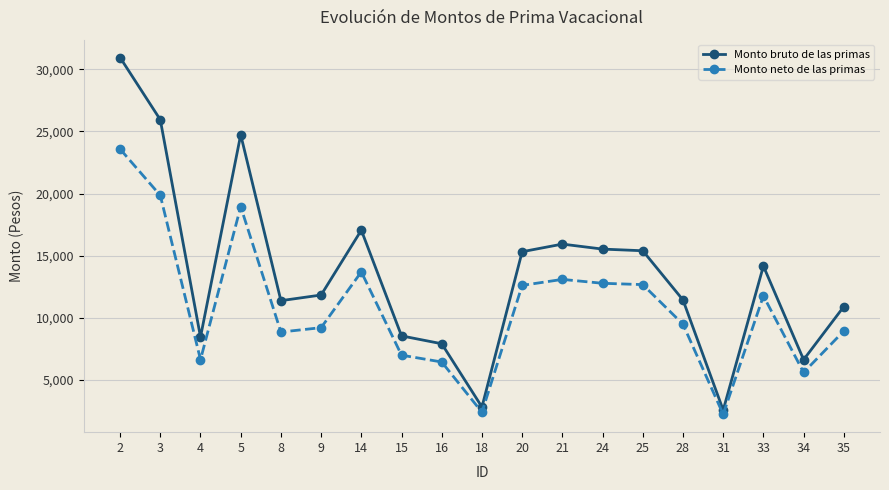

What is the total value across all series at 24?

28320.6